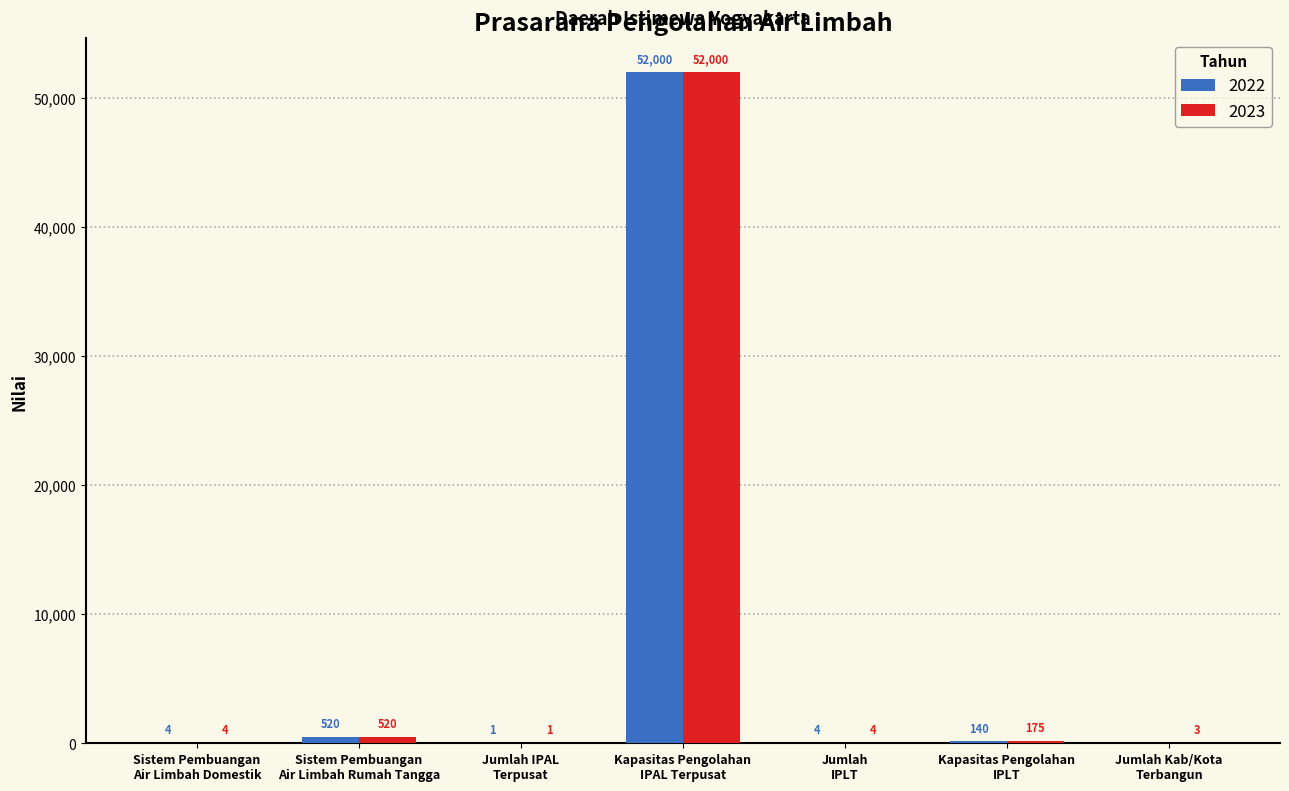

Does the chart contain stacked bars?

No